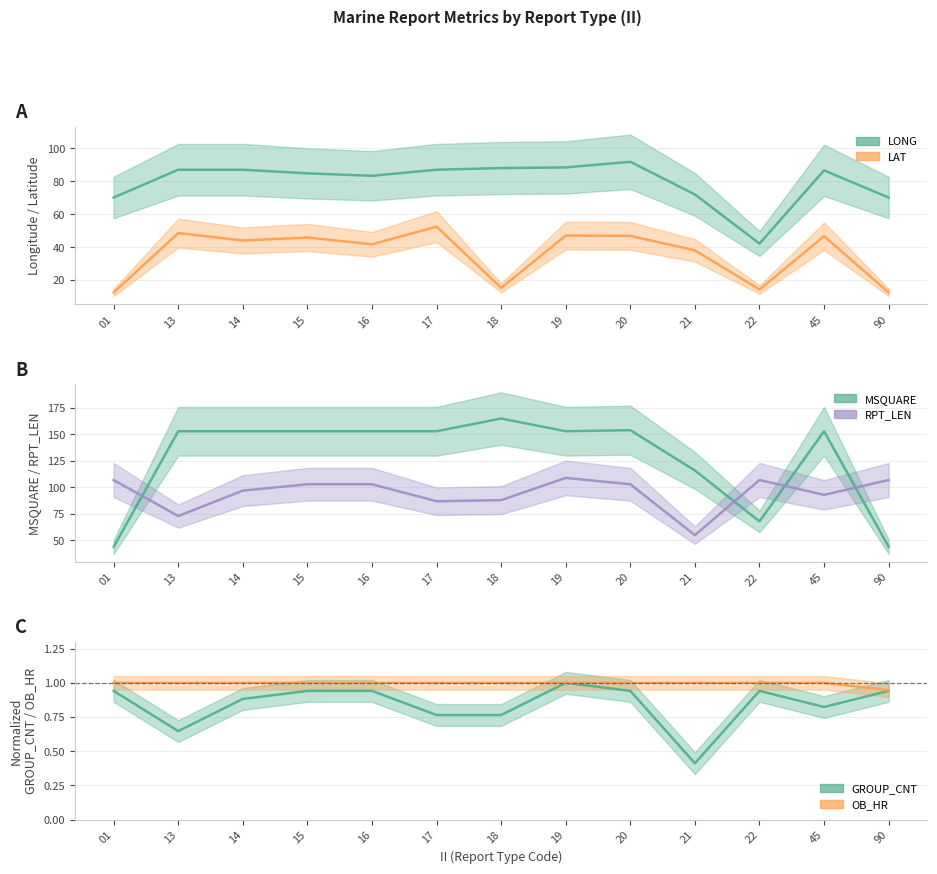

The OB_HR series shows 1.0 at 14. True or false?

True